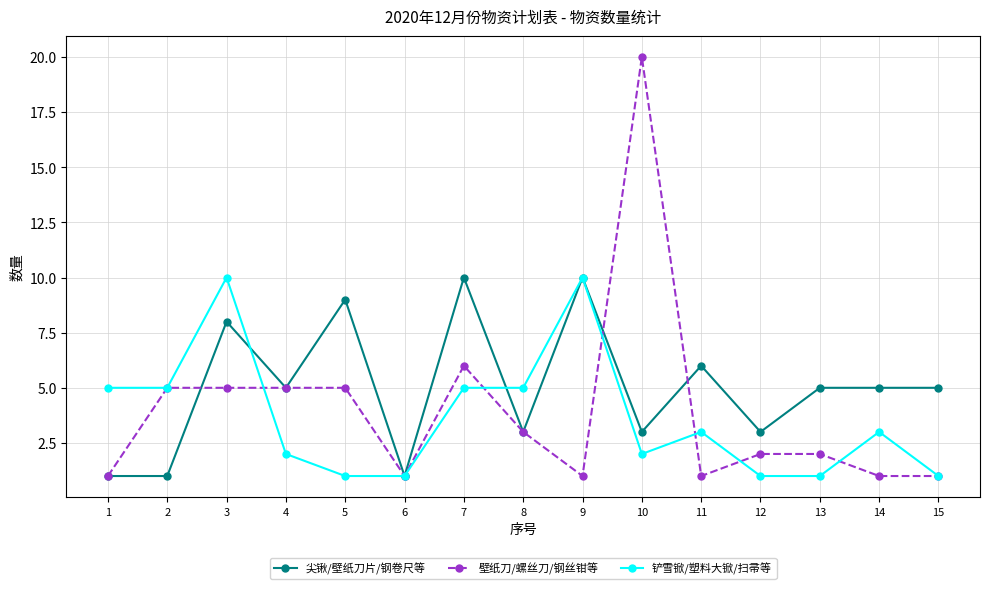

The value of 壁纸刀/螺丝刀/钢丝钳等 at 13 is 2. True or false?

True